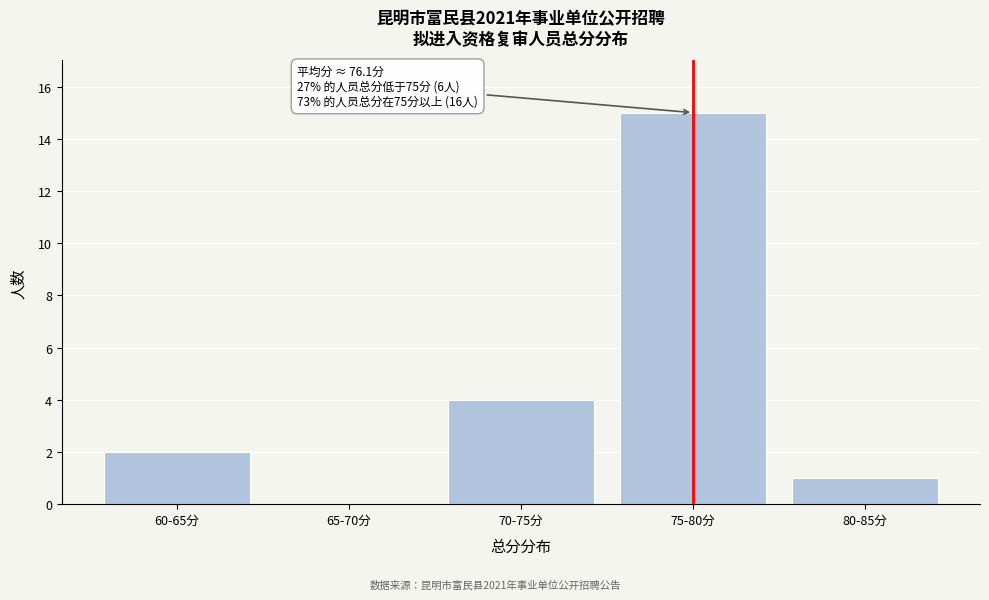

Reading right to left, transcribe all the data shown in this chart.

80-85分=1	75-80分=15	70-75分=4	65-70分=0	60-65分=2